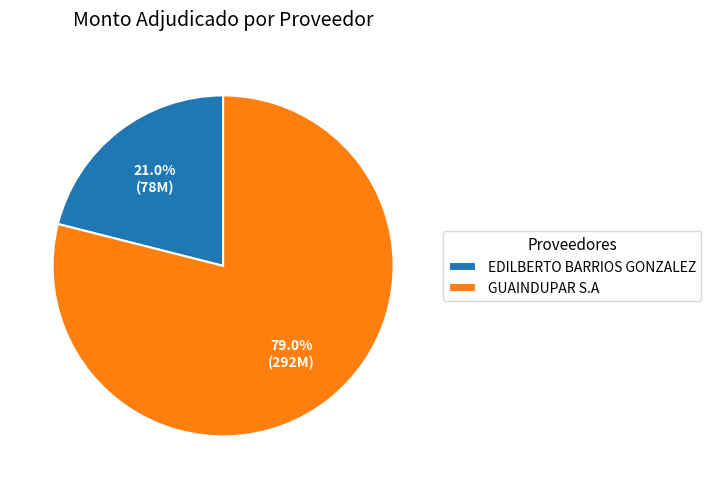

What is the smallest slice in the pie chart?

EDILBERTO BARRIOS GONZALEZ